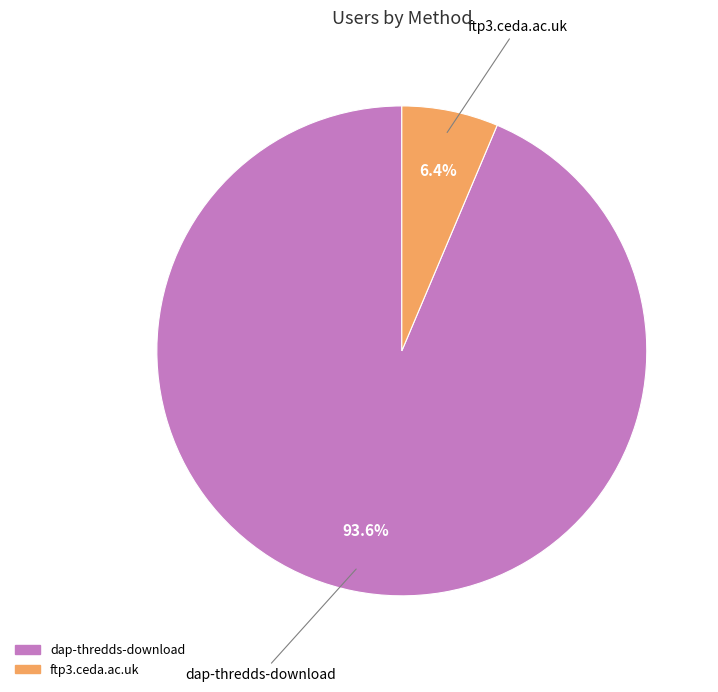

Which slice is the largest?

dap-thredds-download